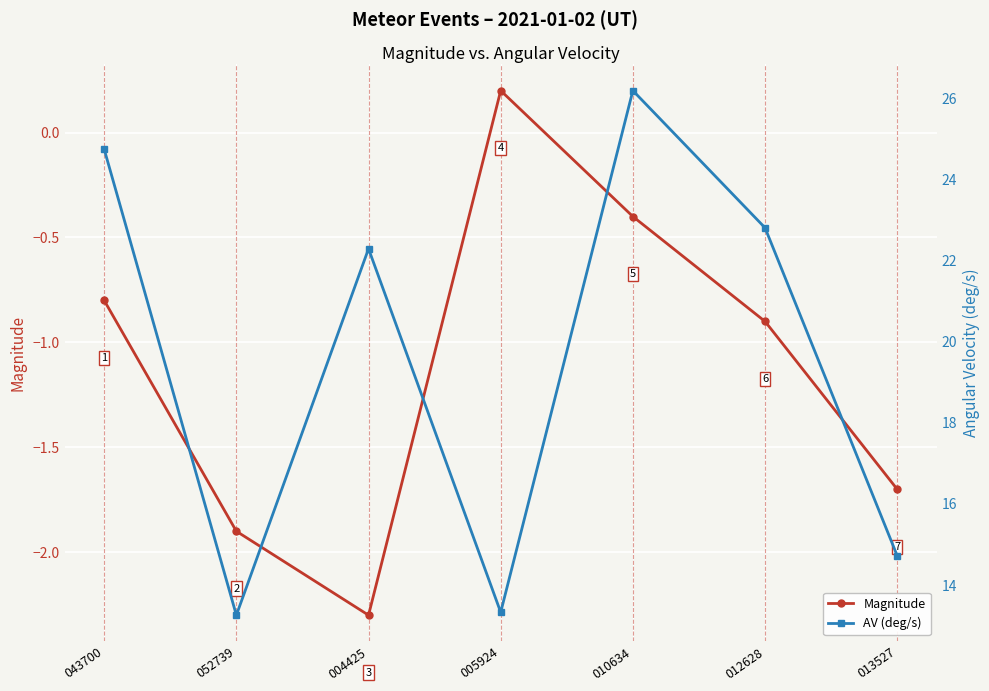

Is this an area chart (filled region under the line)?

No